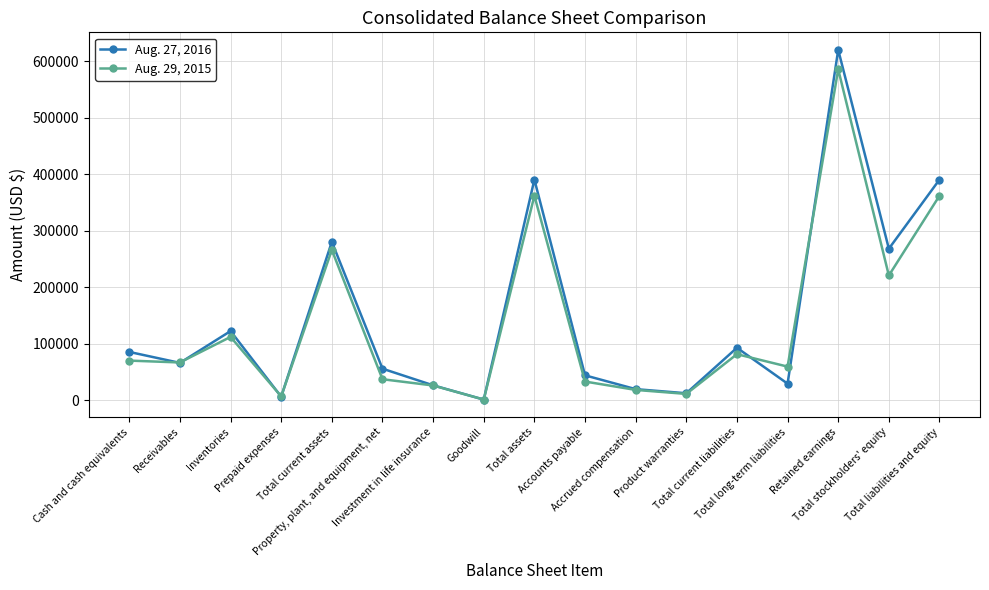

Rank the series at Receivables from highest to lowest value.

Aug. 29, 2015, Aug. 27, 2016